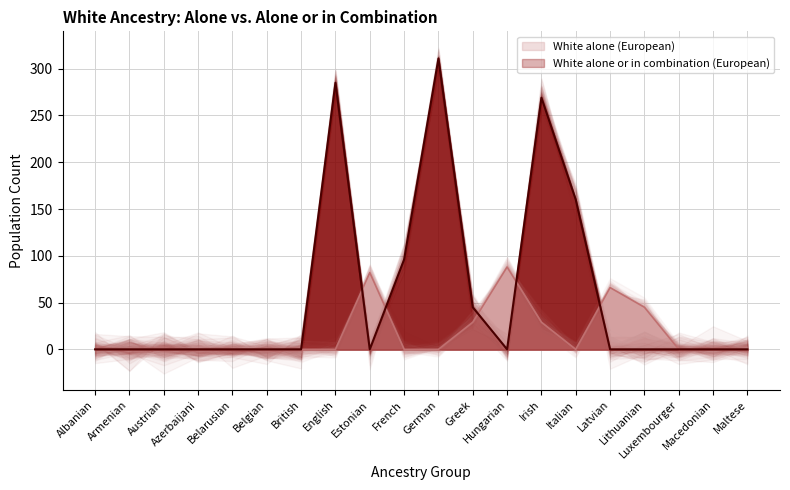

True or false: White alone or in combination (European) has a value of -189 at Latvian.

False